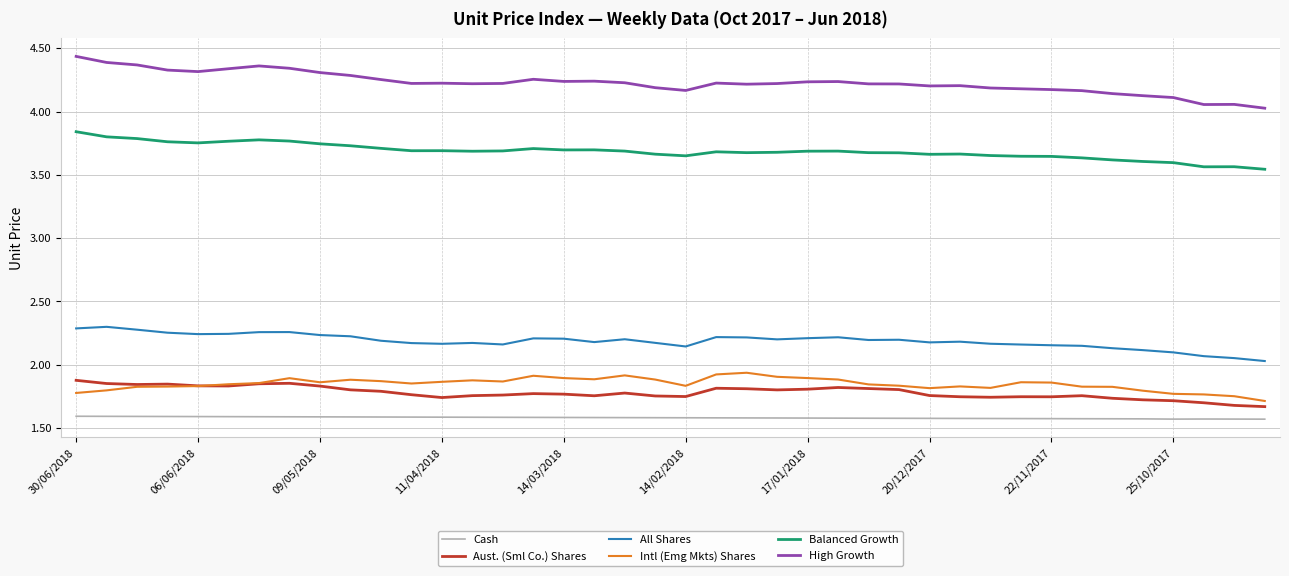

Which series has the largest range (max minus min)?

High Growth